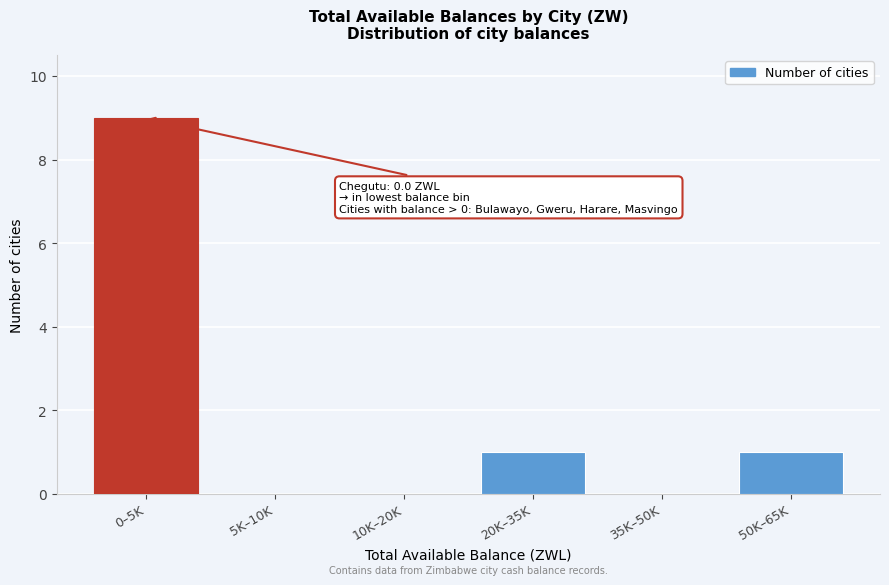

Reading right to left, extract all data points from this chart.

50K–65K=1	35K–50K=0	20K–35K=1	10K–20K=0	5K–10K=0	0–5K=9